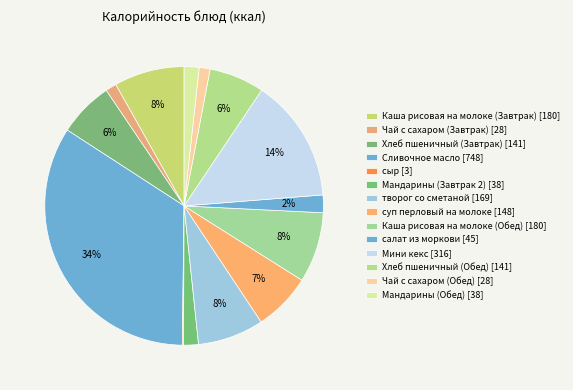

Rank the categories by value from lowest to highest.

сыр, Чай с сахаром (Завтрак), Чай с сахаром (Обед), Мандарины (Завтрак 2), Мандарины (Обед), салат из моркови, Хлеб пшеничный (Завтрак), Хлеб пшеничный (Обед), суп перловый на молоке, творог со сметаной, Каша рисовая на молоке (Завтрак), Каша рисовая на молоке (Обед), Мини кекс, Сливочное масло